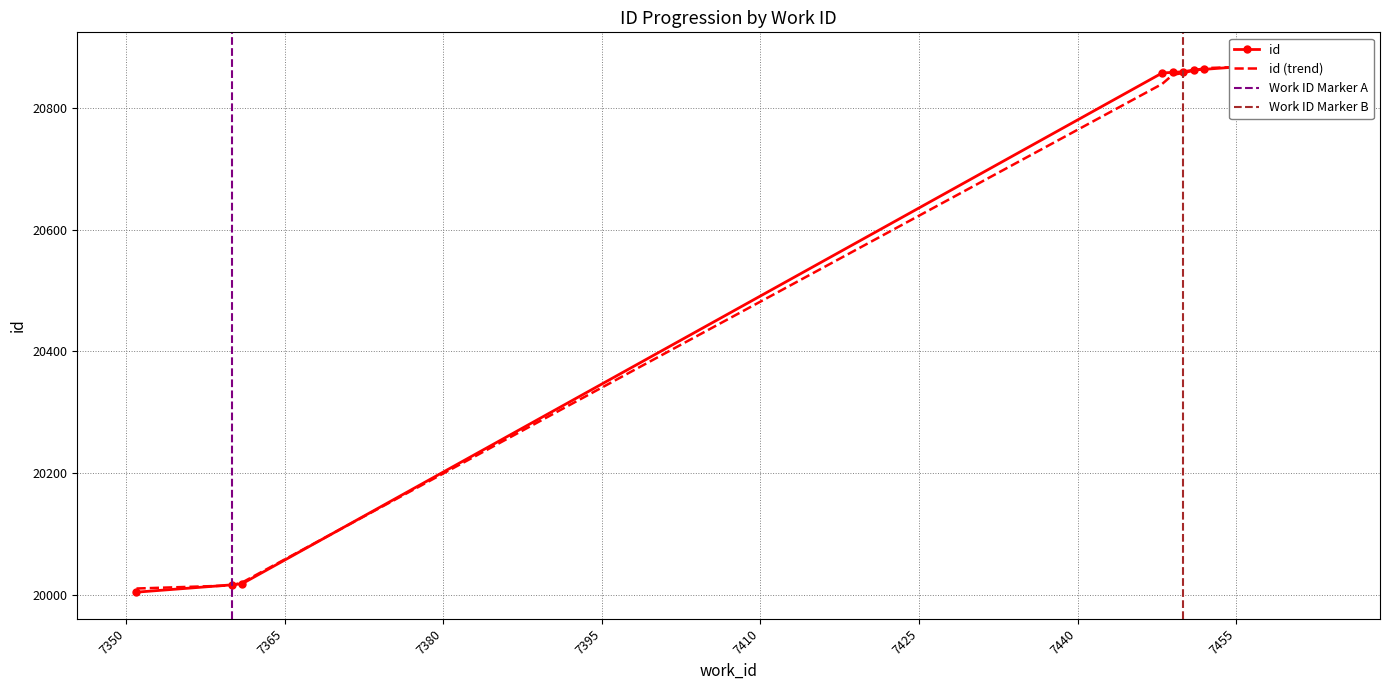

Where is the data nearest to the value 20442?

7448